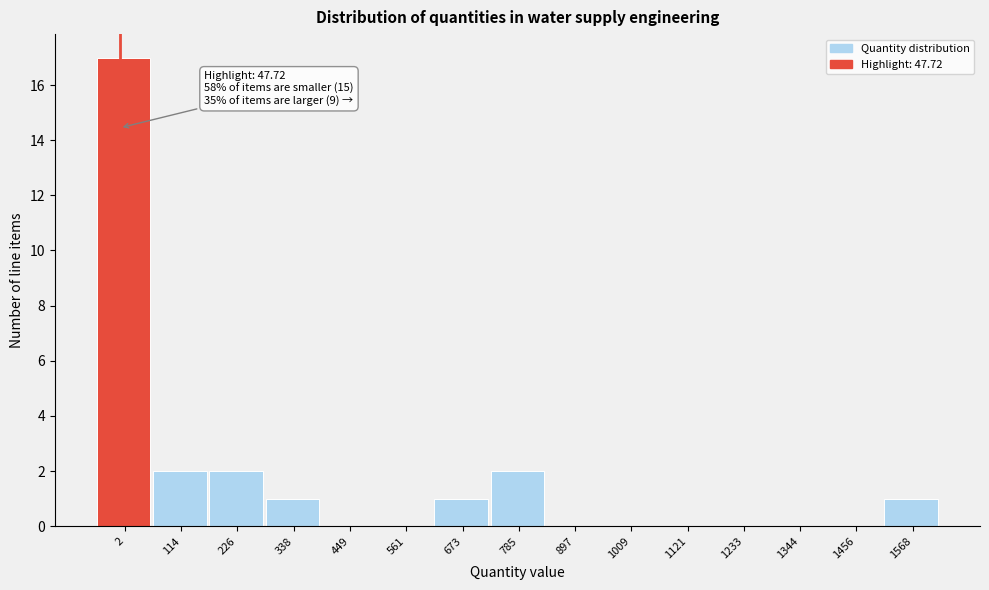

Reading left to right, transcribe all the data shown in this chart.

2=17	114=2	226=2	338=1	449=0	561=0	673=1	785=2	897=0	1009=0	1121=0	1233=0	1344=0	1456=0	1568=1